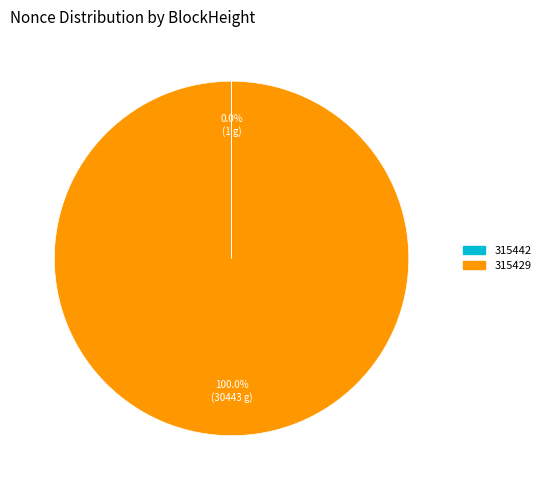

Which category has the biggest portion of the pie?

315429